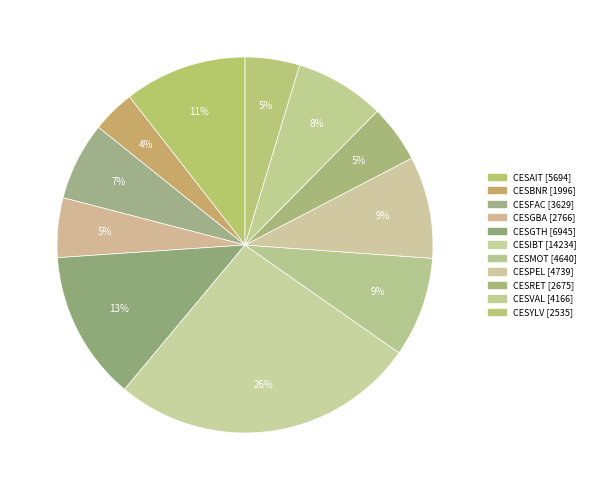

How many segments does this pie chart have?

11